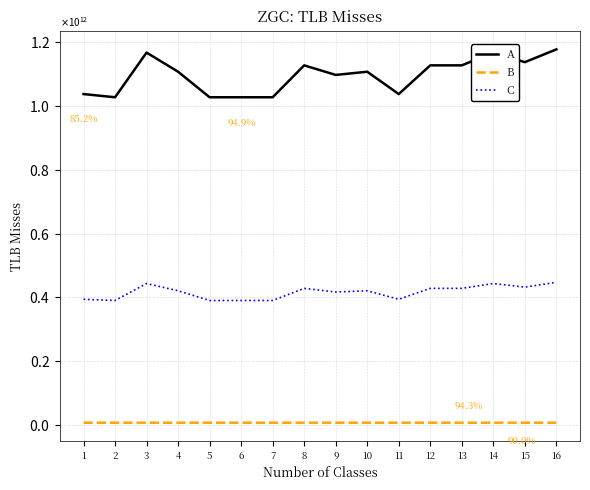

Reading right to left, what are all the values shown in this chart?

A: 16=1177325001083.0	15=1137300000111.0	14=1167325076137.0	13=1127300000695.0	12=1127300000431.0	11=1037301680613.0	10=1107300000873.0	9=1097300000060.0	8=1127300001091.0	7=1027300001068.0	6=1027300003697.0	5=1027300002950.0	4=1107300000280.0	3=1167325071660.0	2=1027300003147.0	1=1037301683209.0
B: 16=7327081628.0	15=7328998953.0	14=7325151090.0	13=7327998767.0	12=7325995993.0	11=7317001165.0	10=7311008005.0	9=7327049825.0	8=7329998307.0	7=7302011308.0	6=7325009295.0	5=7325019286.0	4=7306041328.0	3=7325149408.0	2=7303020263.0	1=7323007172.0
C: 16=447383500411.5	15=432174000042.2	14=443583528932.1	13=428374000264.1	12=428374000163.8	11=394174638632.9	10=420774000331.7	9=416974000022.8	8=428374000414.6	7=390374000405.8	6=390374001404.9	5=390374001121.0	4=420774000106.4	3=443583527230.8	2=390374001195.9	1=394174639619.4